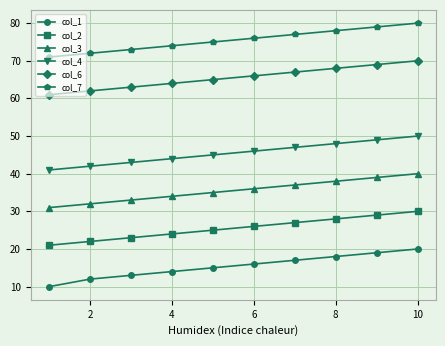

Reading left to right, what are all the values shown in this chart?

col_1: 10	12	13	14	15	16	17	18	19	20
col_2: 21	22	23	24	25	26	27	28	29	30
col_3: 31	32	33	34	35	36	37	38	39	40
col_4: 41	42	43	44	45	46	47	48	49	50
col_6: 61	62	63	64	65	66	67	68	69	70
col_7: 71	72	73	74	75	76	77	78	79	80